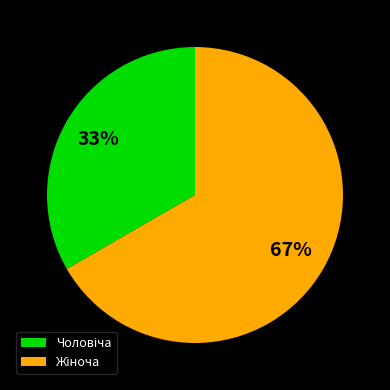

Is there any slice that represents more than half of the pie?

Yes